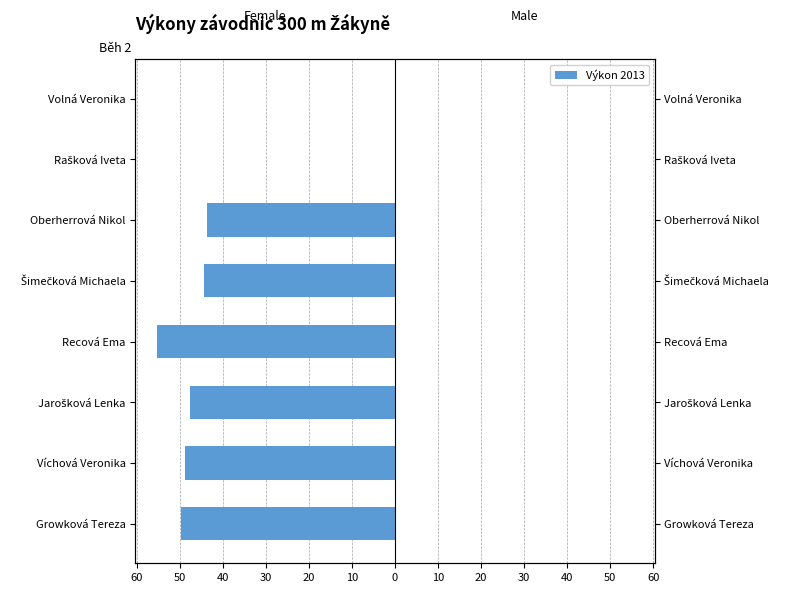

Is it true that Female equals -19.7 at Recová Ema?

False